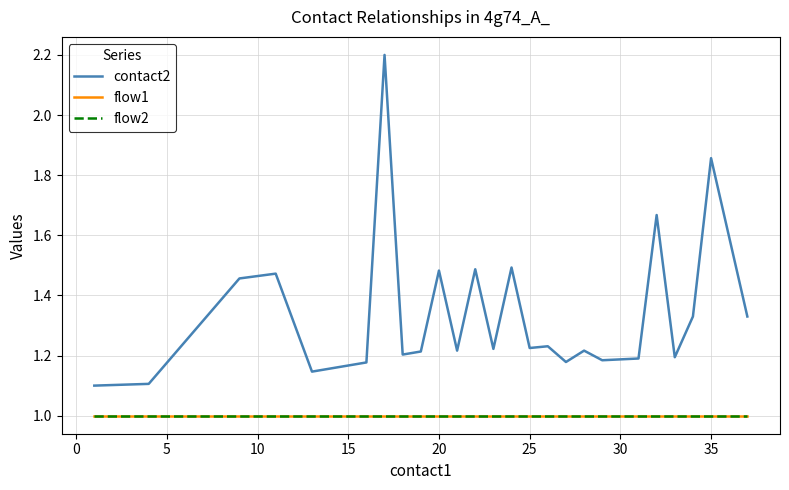

Is this an area chart (filled region under the line)?

No